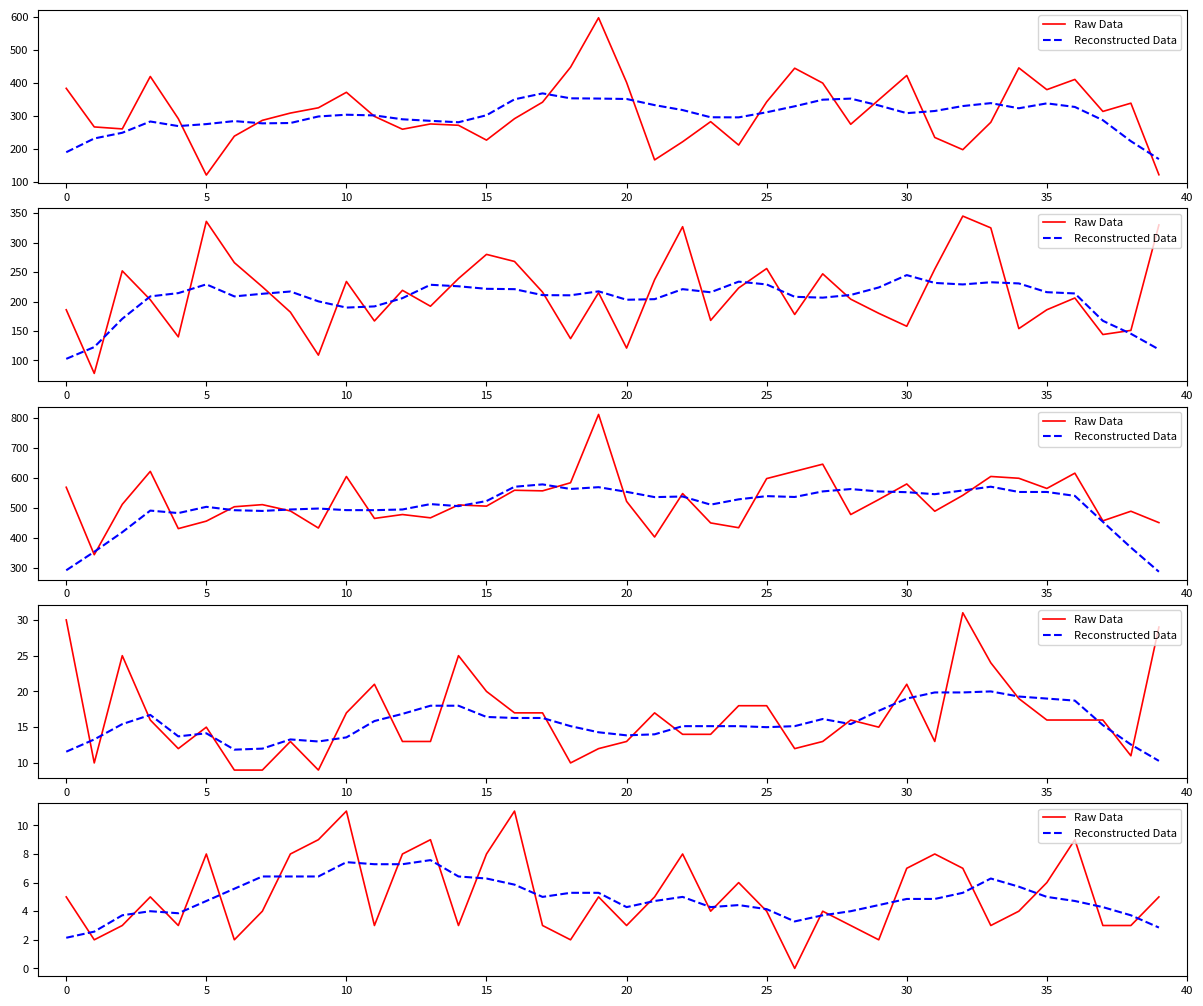

List the series in order of their peak value, lowest first.

Reconstructed Data, Raw Data